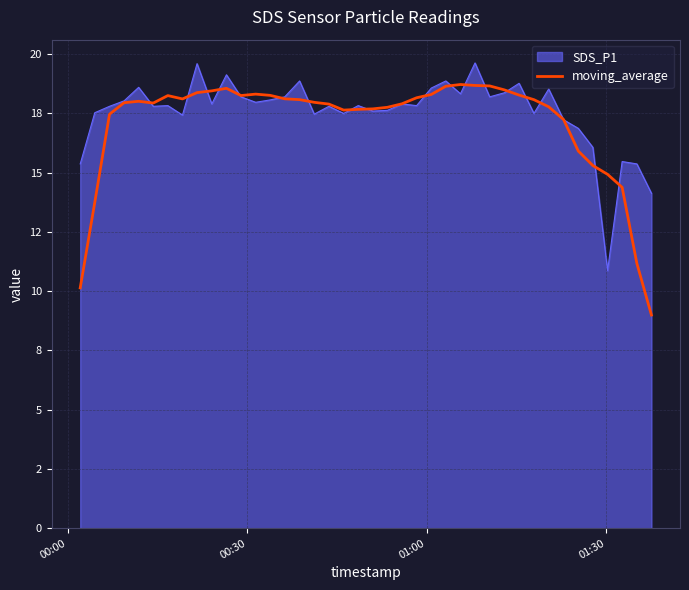

What are all the series names shown in the legend?

SDS_P1, moving_average